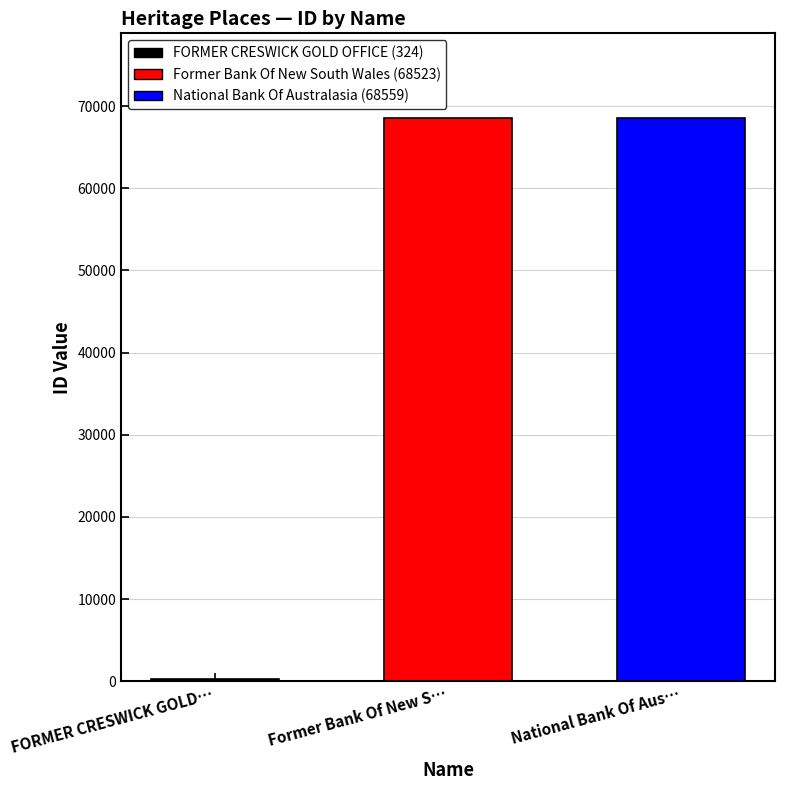

Does the chart contain stacked bars?

No